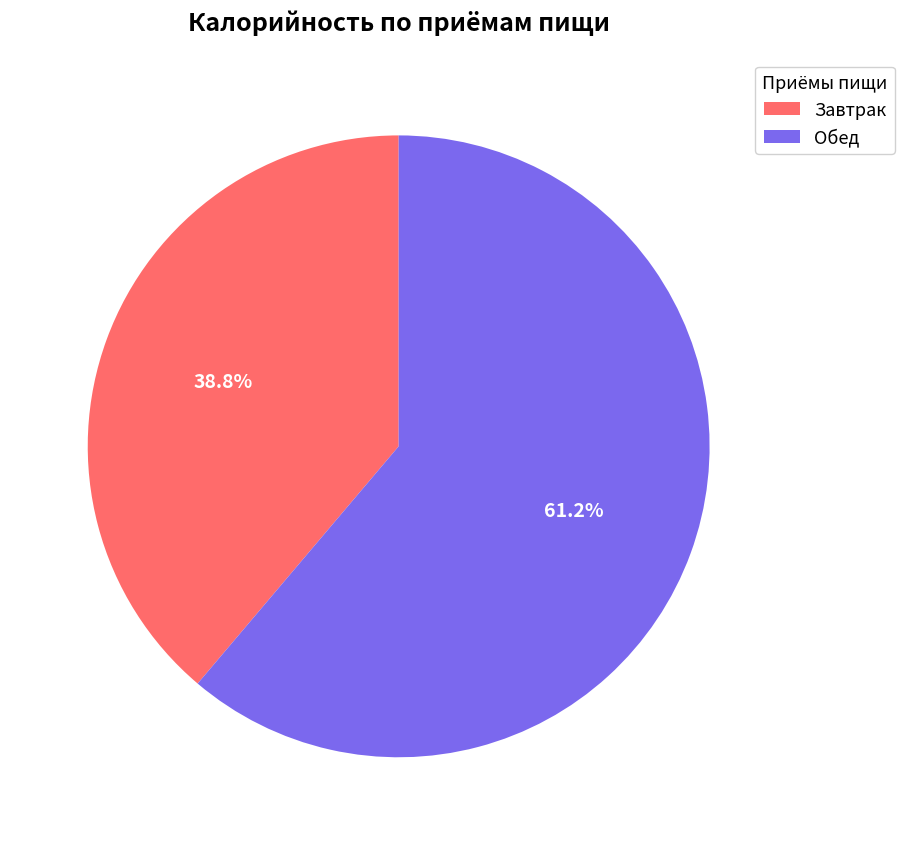

What portion of the pie excludes Завтрак?

61.2%